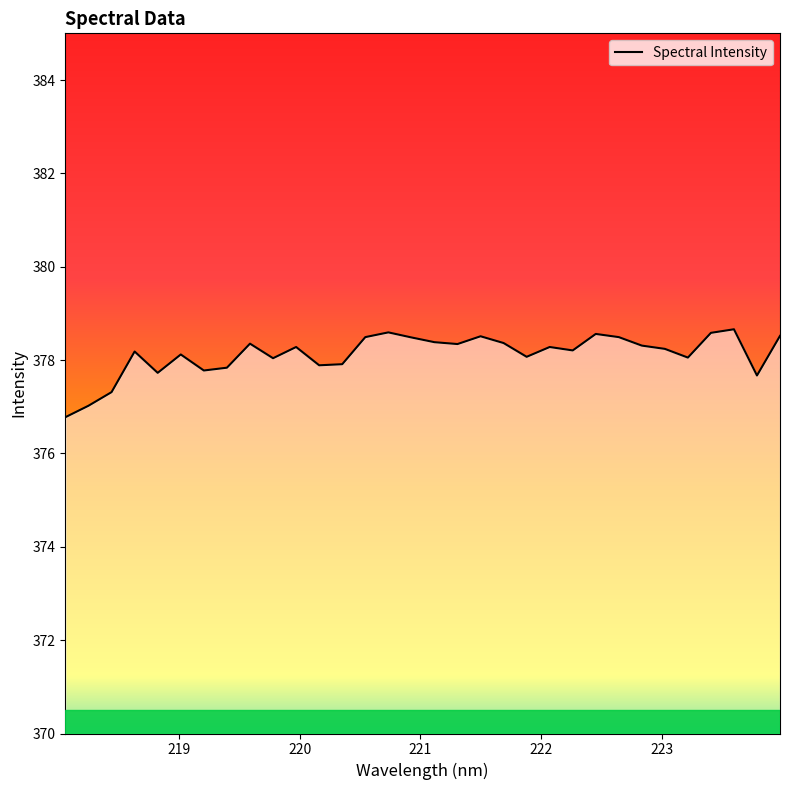

What is the greatest value displayed?

378.7